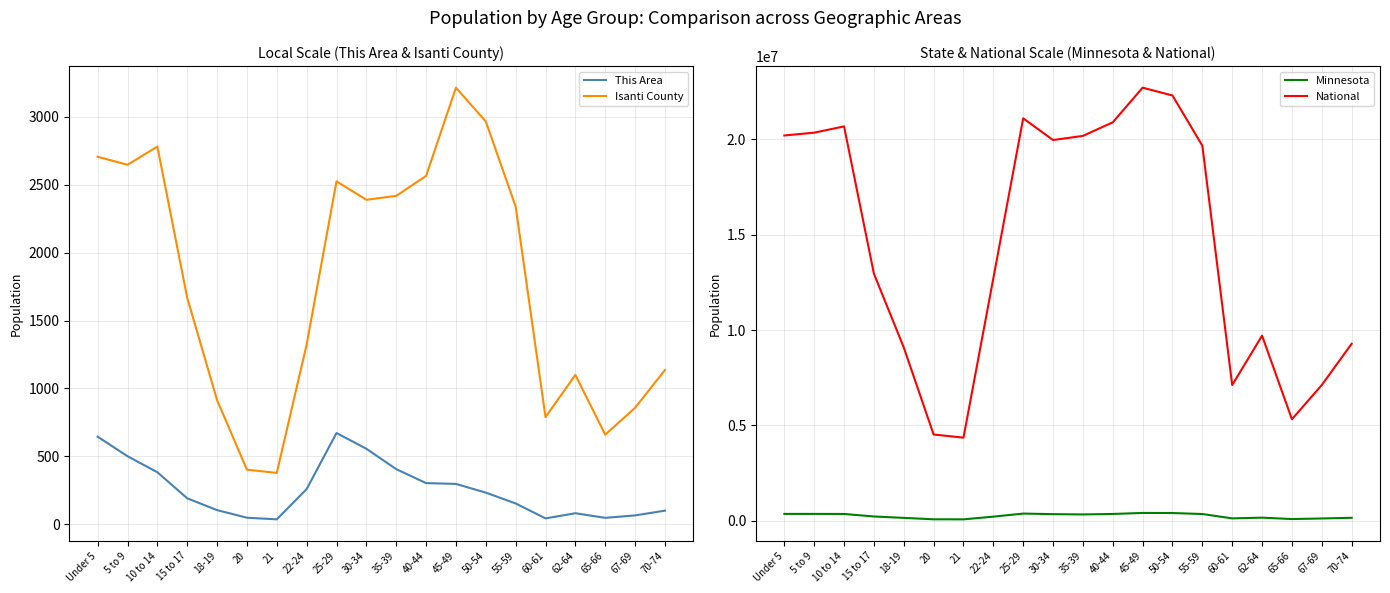

What is the sum of the Isanti County values at 65-66 and 18-19?

1574